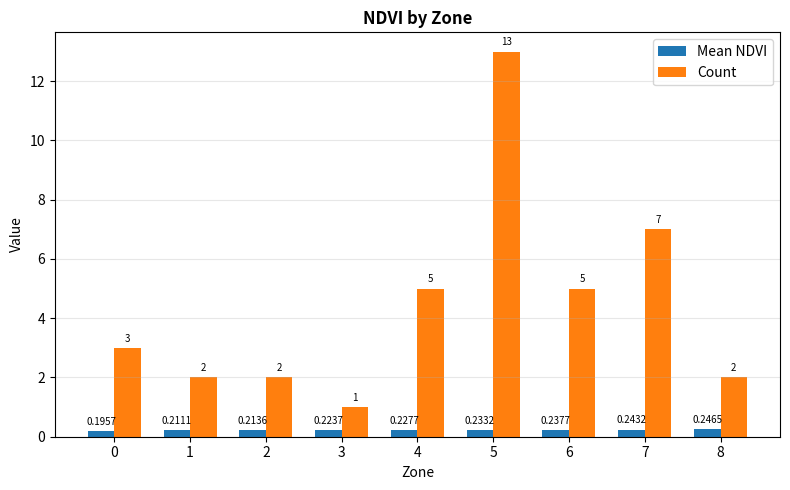

Which series changed the most between 5 and 6?

Count